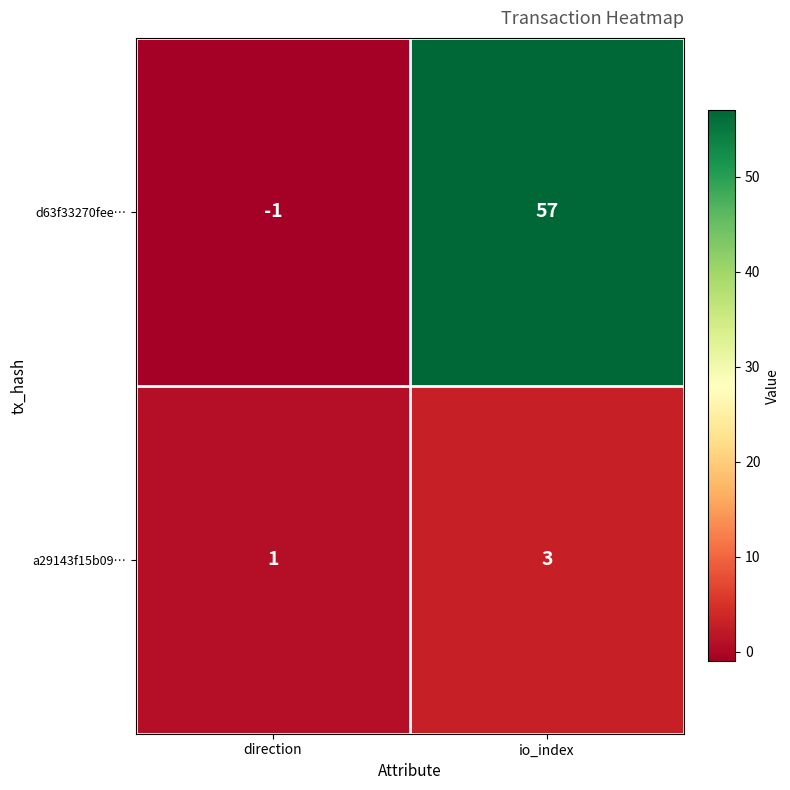

Which category has the highest value across all series?

io_index